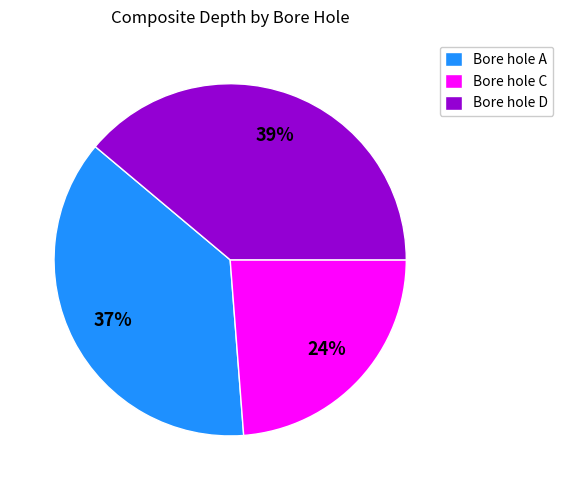

Is it true that Bore hole A is 37% of the pie?

True